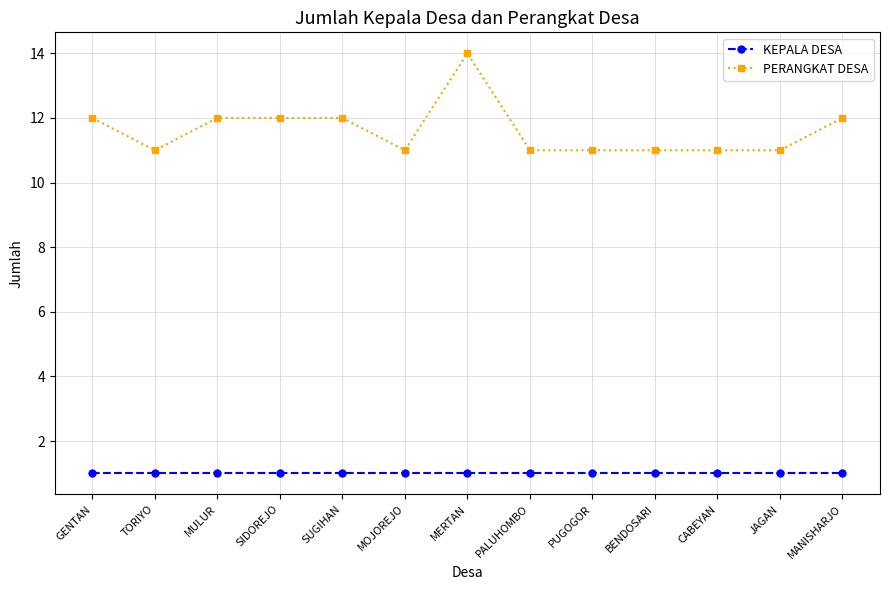

List the series in order of their overall mean, highest first.

PERANGKAT DESA, KEPALA DESA